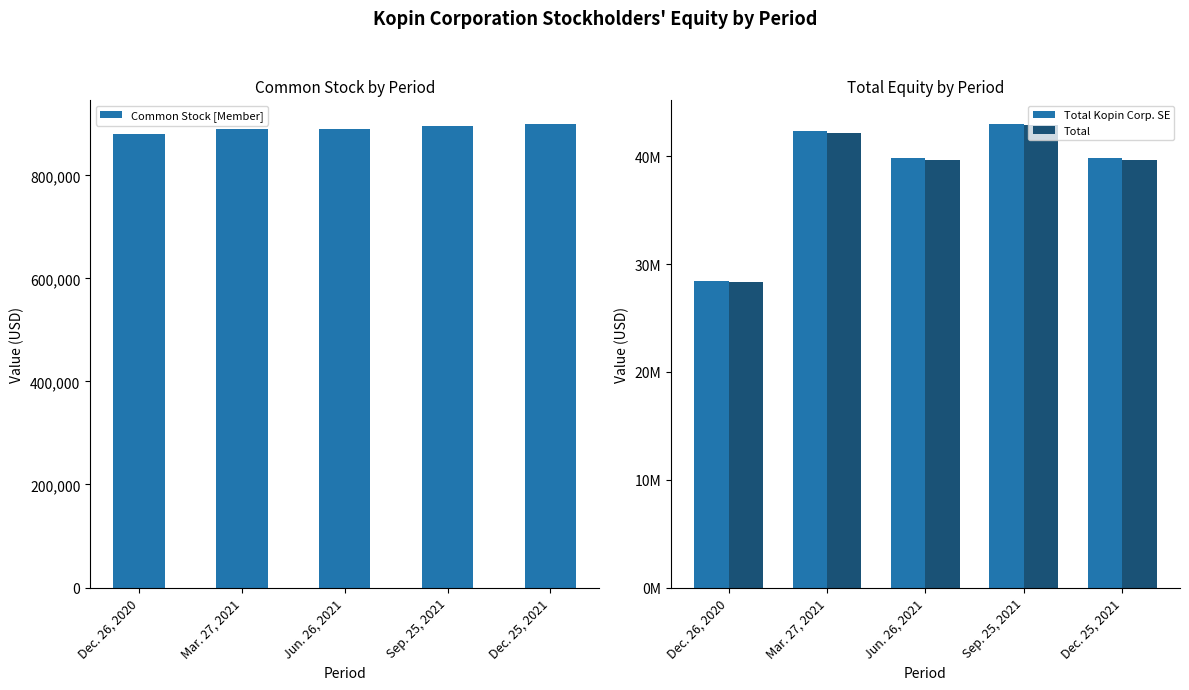

What is the sum of all Common Stock [Member] values?

4455906